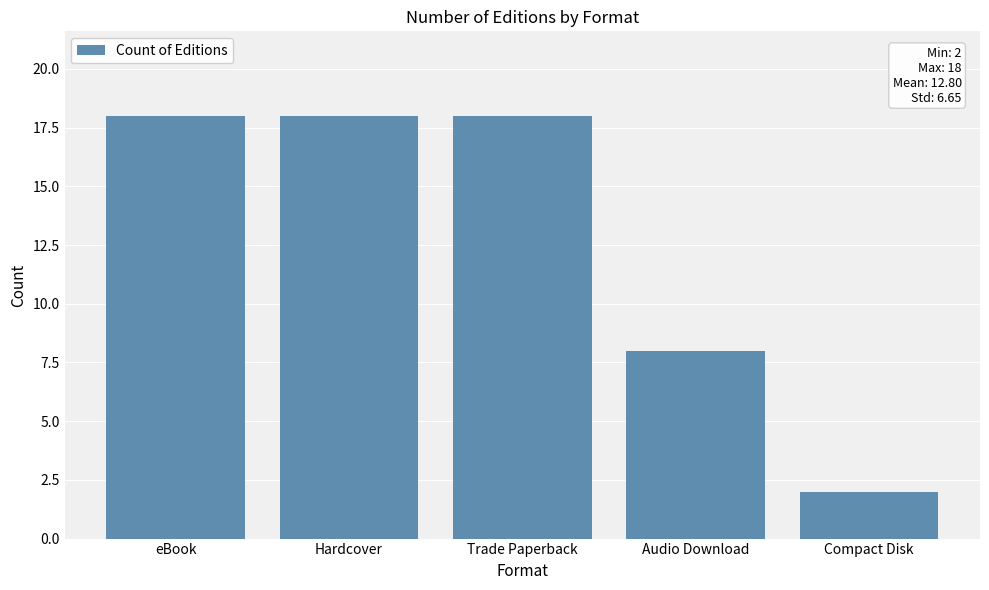

What position from the right is Compact Disk?

1